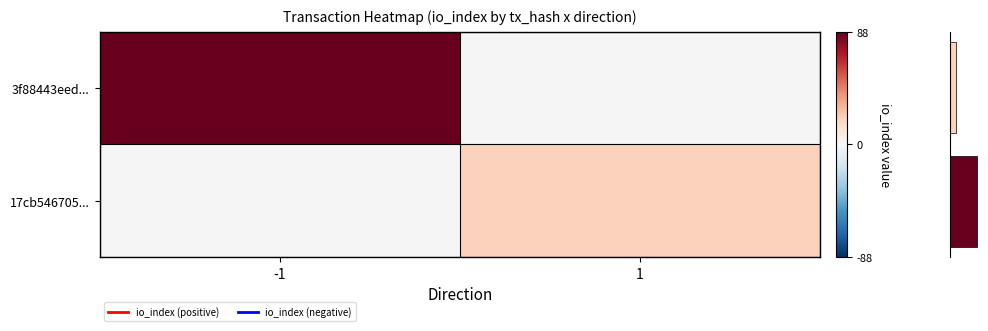

True or false: row_0 has a value of 88.0 at -1.

True